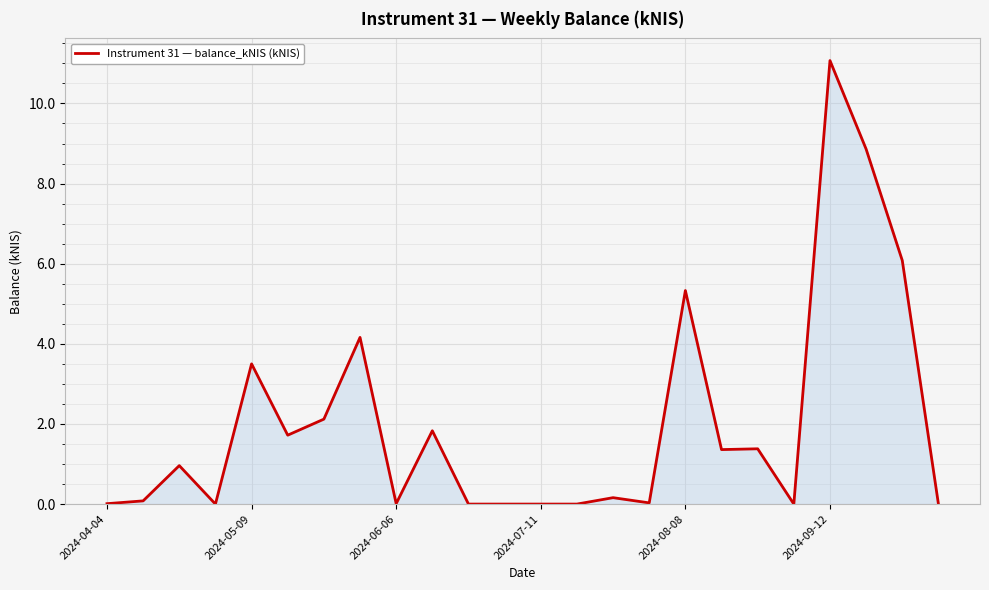

What is the maximum value shown in the chart?

11.1